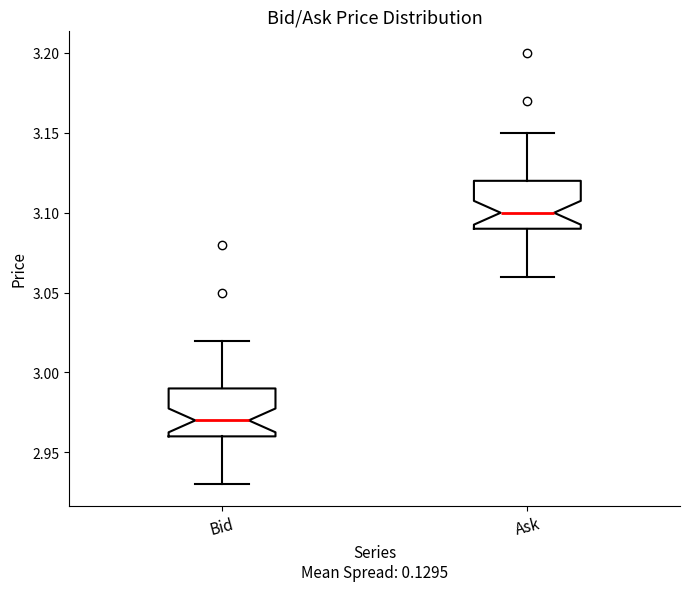

Reading left to right, read every box against the y-axis: the position of its median line, the range the box covers, and the ends of its whiskers. The values are not printed on the chart, so give them approximately, as read against the axis.

Bid: median 2.97, box 2.96 to 2.99, whiskers 2.93 to 3.02
Ask: median 3.10, box 3.09 to 3.12, whiskers 3.06 to 3.15